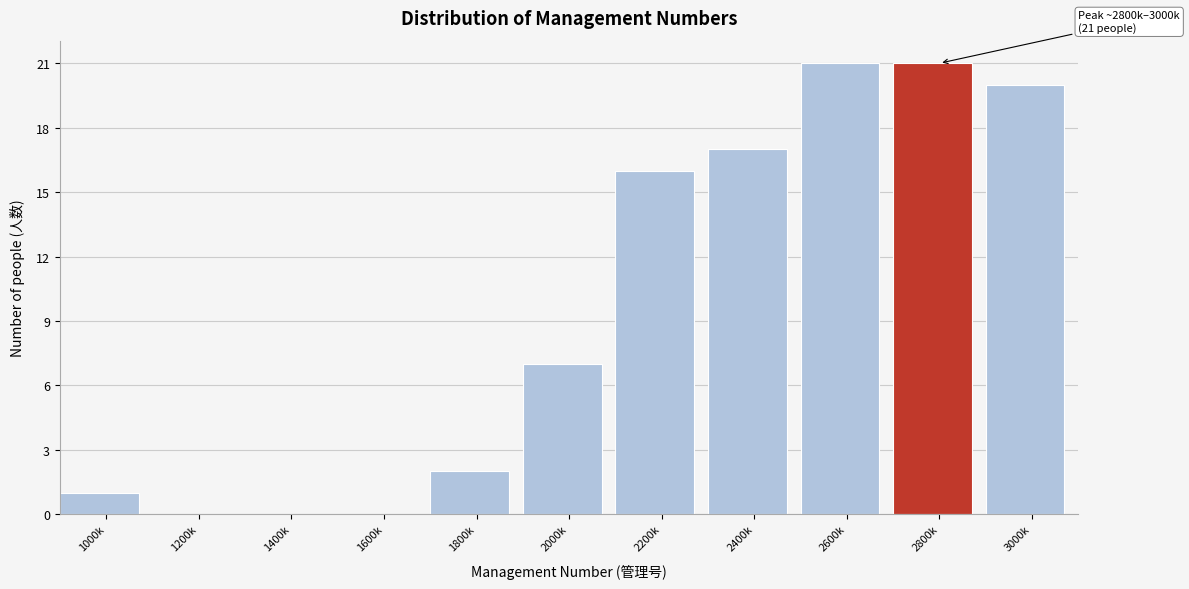

Reading left to right, extract all data points from this chart.

1000k=1	1200k=0	1400k=0	1600k=0	1800k=2	2000k=7	2200k=16	2400k=17	2600k=21	2800k=21	3000k=20